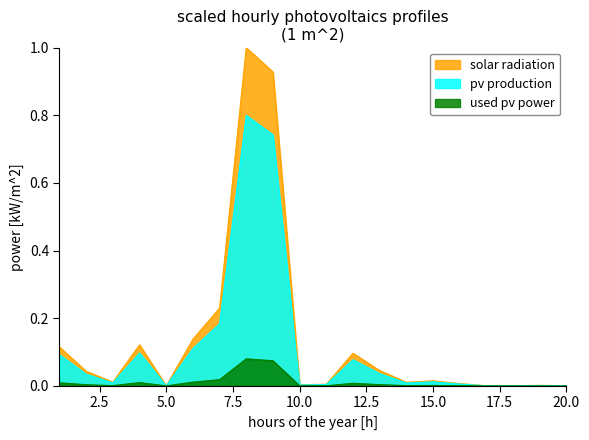

At which category is the sum across all series the highest?

8